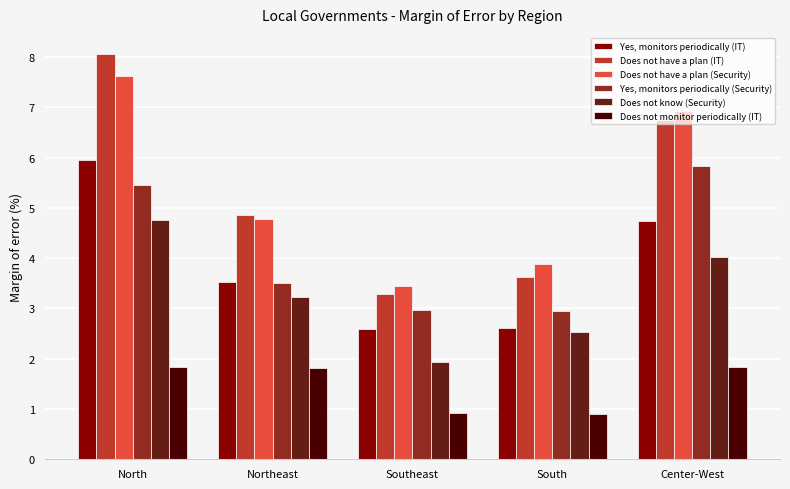

What is the total value across all series at Center-West?

30.1